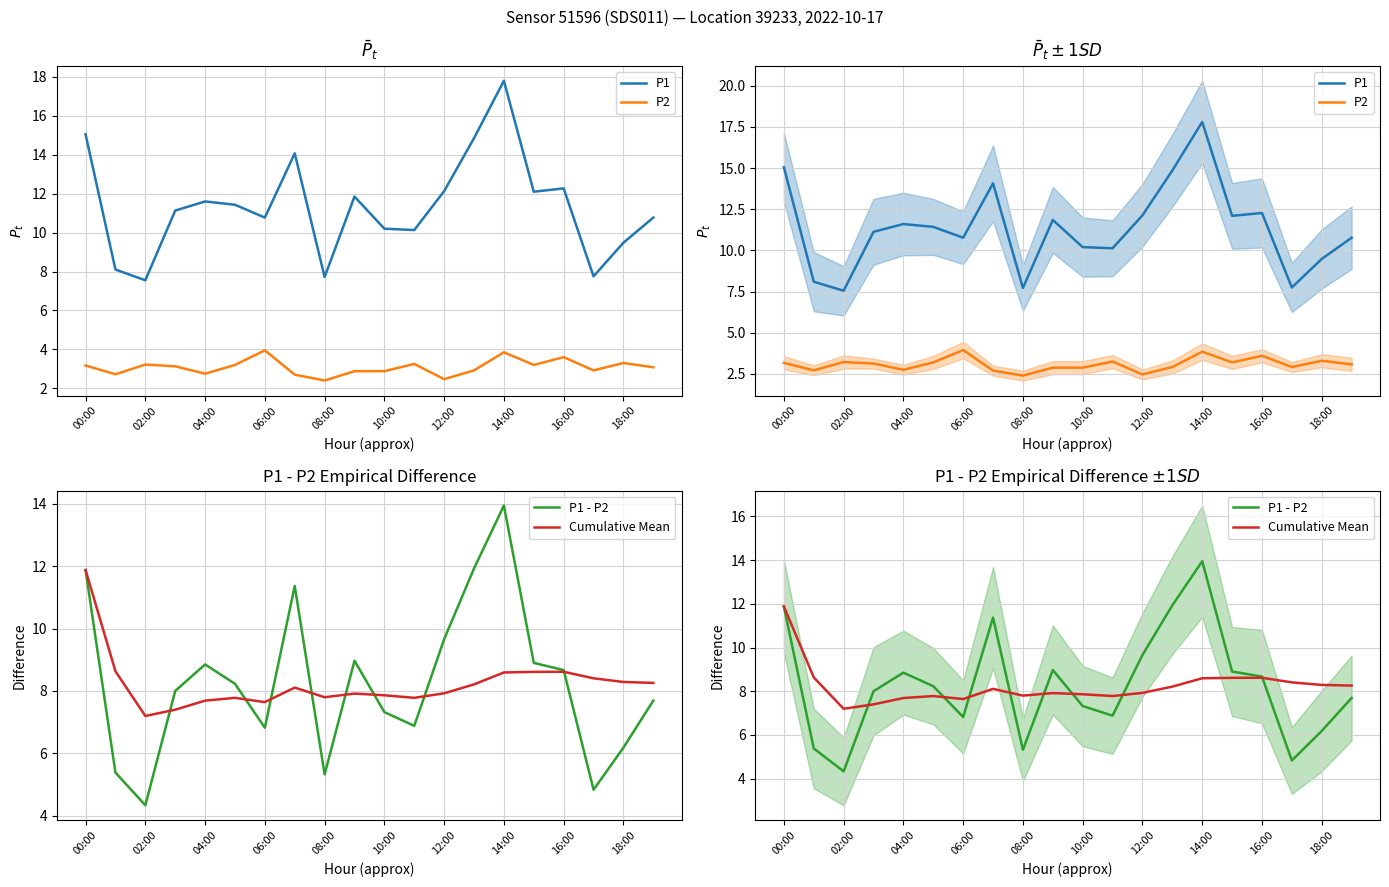

True or false: Cumulative Mean and P2 cross at least once.

False